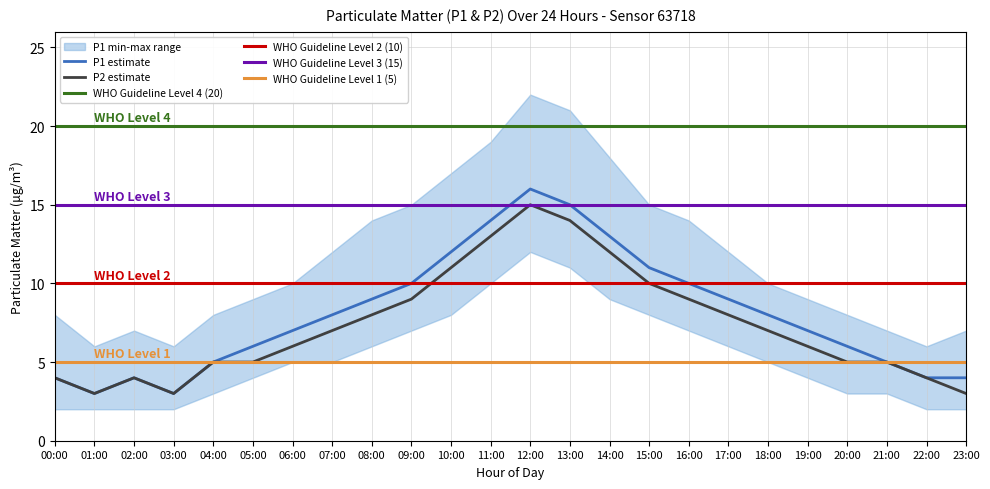

In P1, how many points are lower than both neighbors (excluding endpoints)?

2